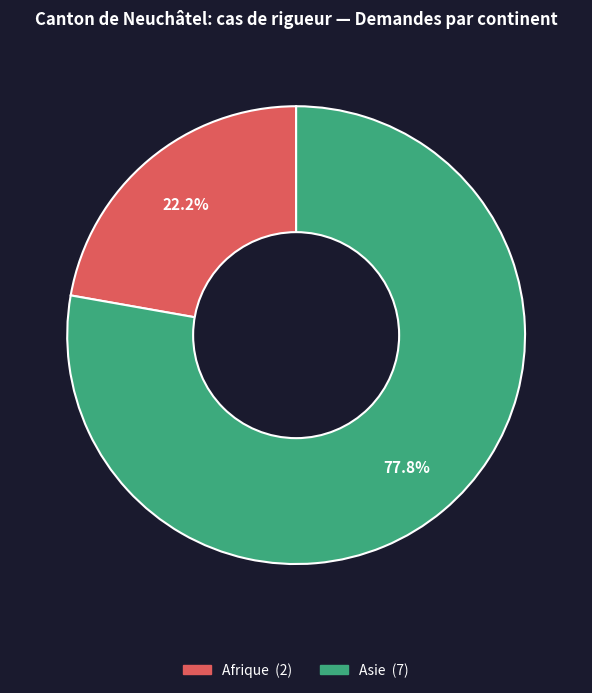

Is there a majority slice in this chart?

Yes